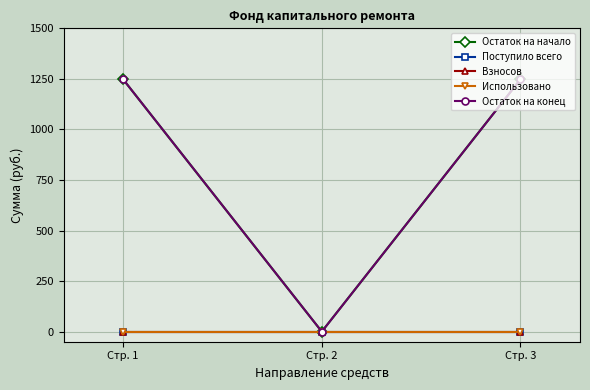

Is this an area chart (filled region under the line)?

No